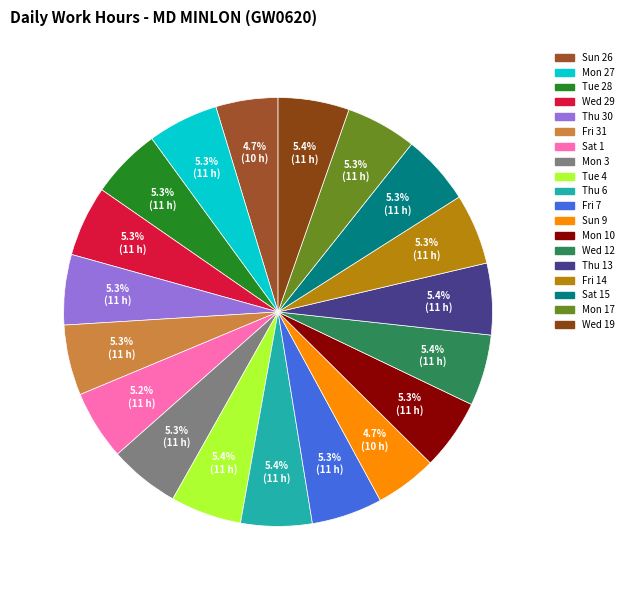

Count the number of slices in the pie.

19